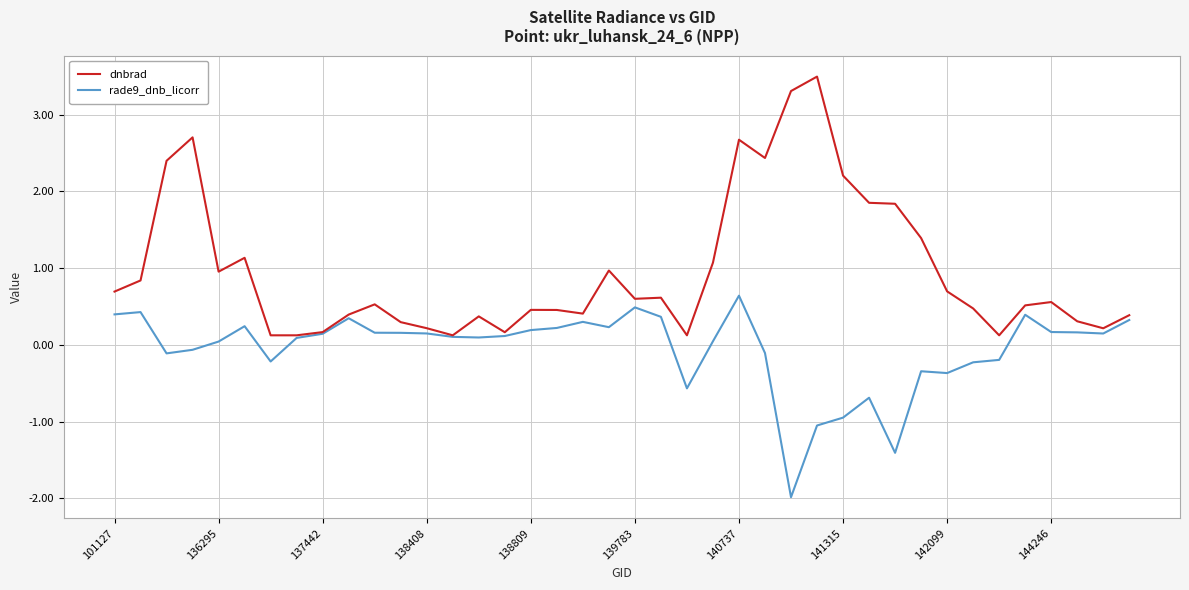

What is the lowest value of the rade9_dnb_licorr series?

-2.0